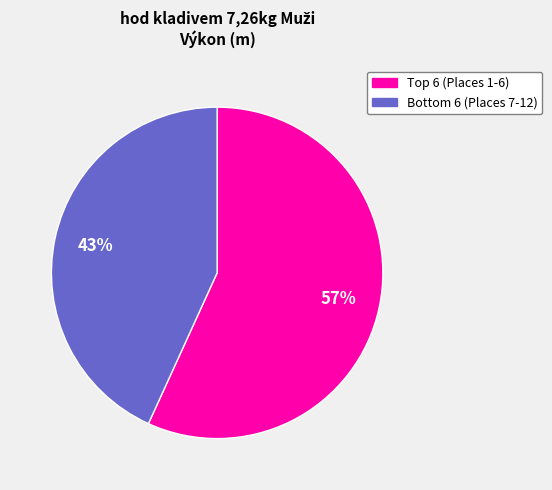

Is there any slice that represents more than half of the pie?

Yes